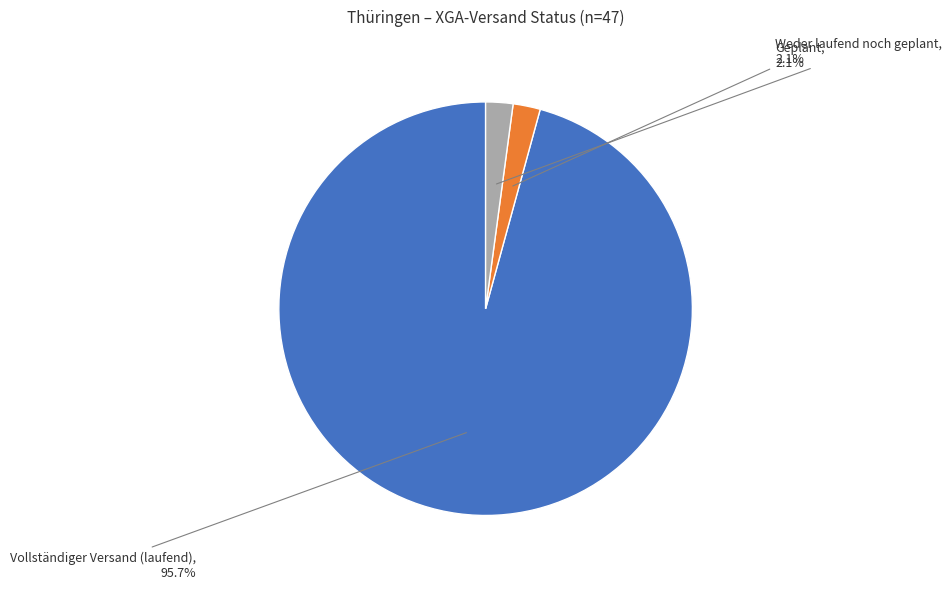

To the nearest percent, what portion does Vollständiger Versand (laufend) represent?

96%